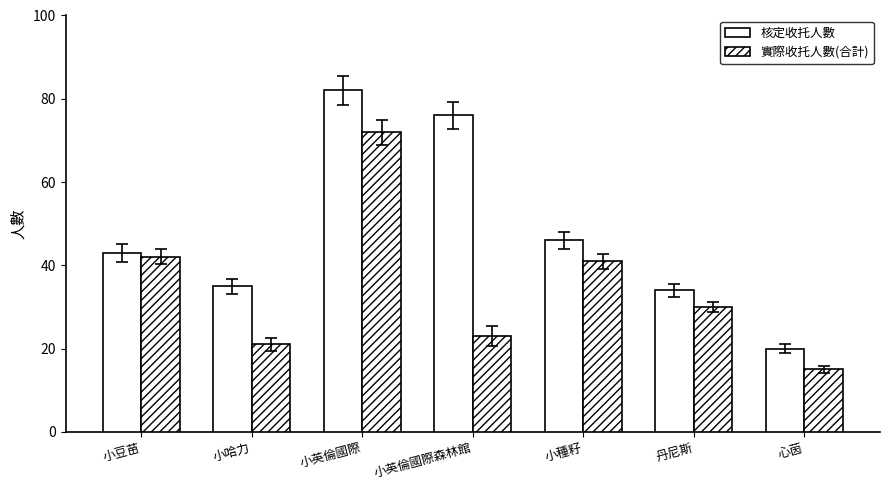

At how many categories does at least one series exceed 28?

6